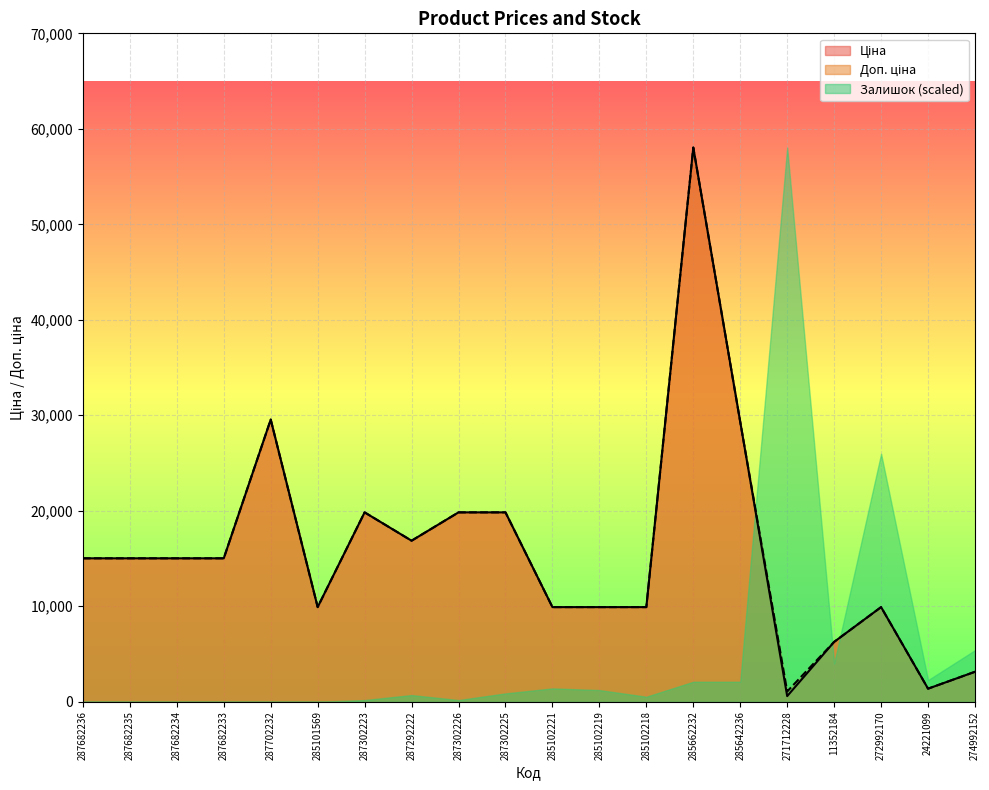

What is the label of the 6th point from the right?

285642236